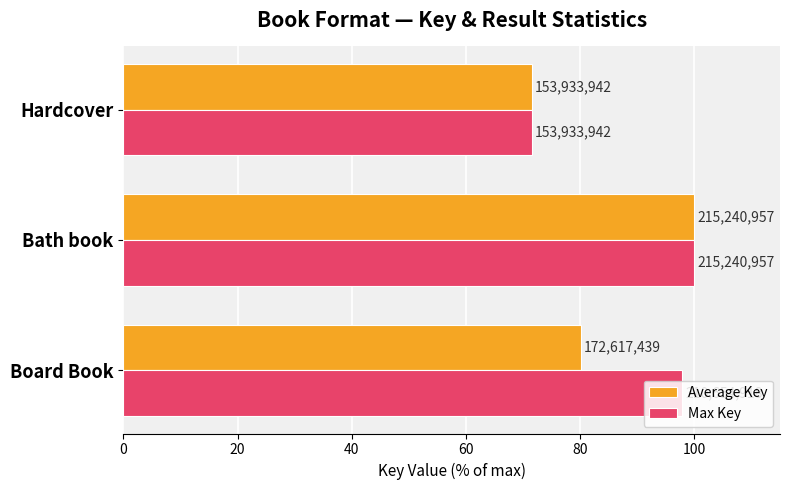

Reading left to right, what are all the values shown in this chart?

Average Key: 80.2	100.0	71.5
Max Key: 97.9	100.0	71.5